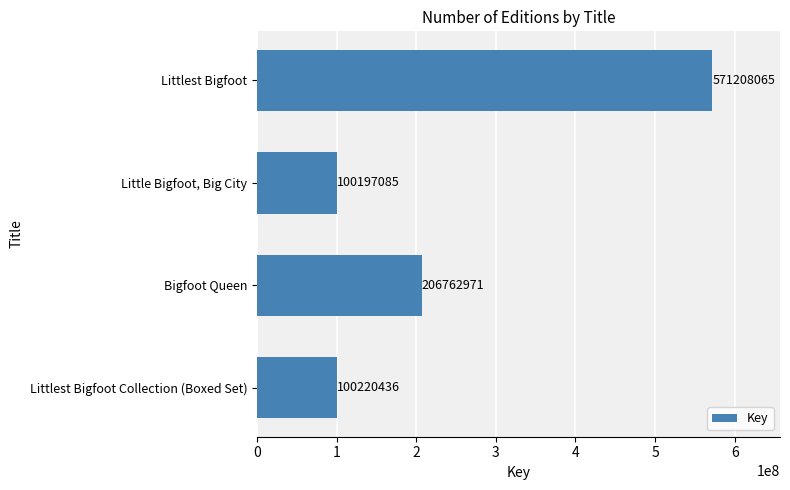

Is it true that the value at Littlest Bigfoot Collection (Boxed Set) is 100220436?

True